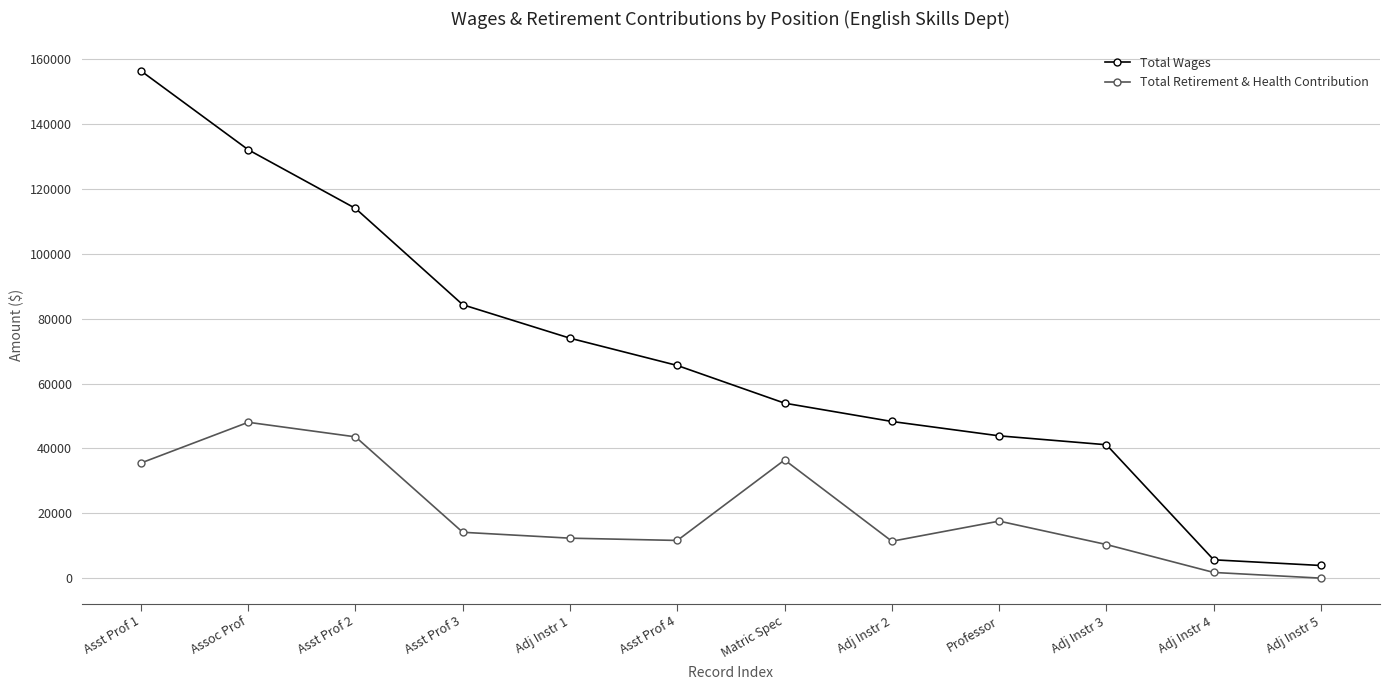

What is the sum of all Total Wages values?

823533